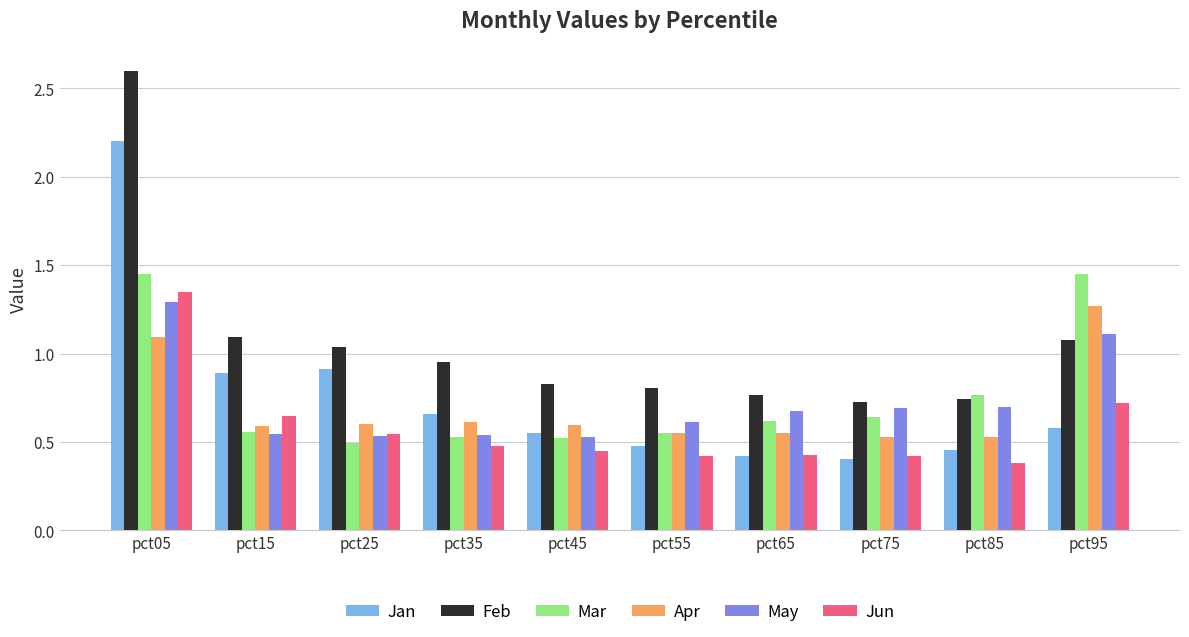

How many May values are between 0 and 1?

8